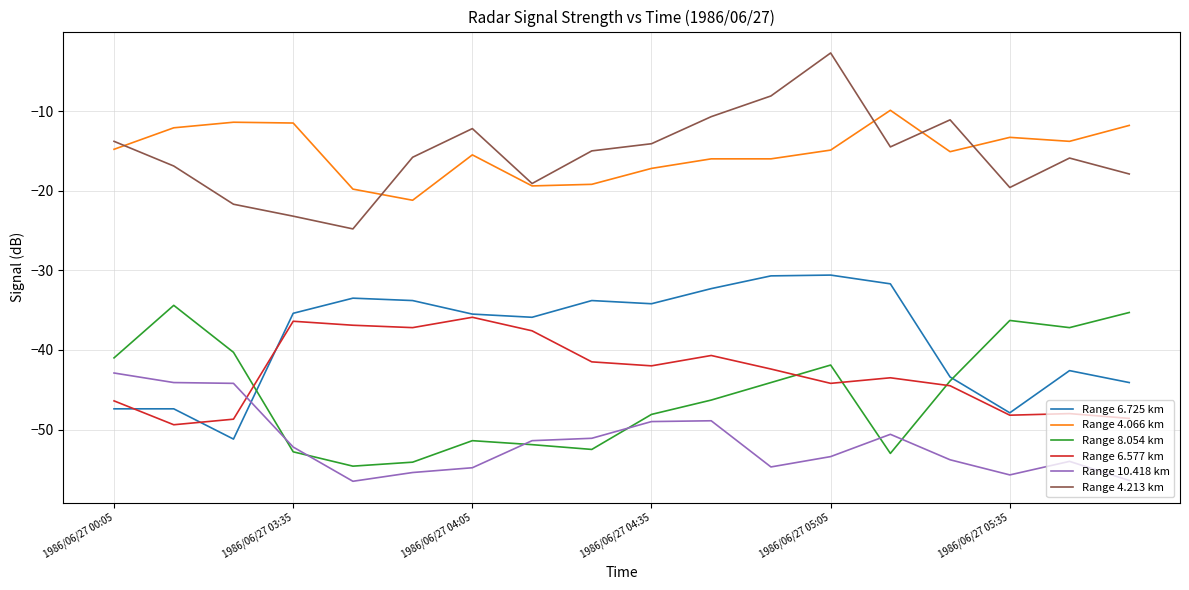

Which series ends up on top after the final intersection of Range 6.577 km and Range 8.054 km?

Range 8.054 km